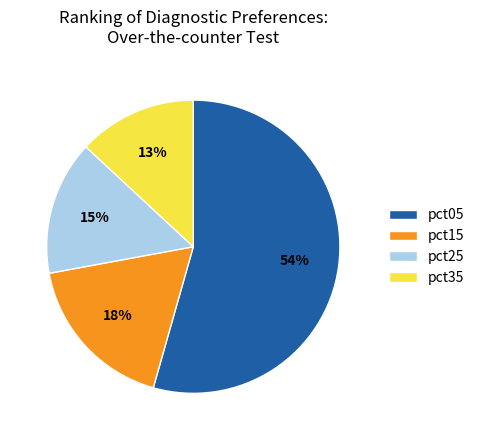

True or false: pct35 accounts for 13% of the total.

True